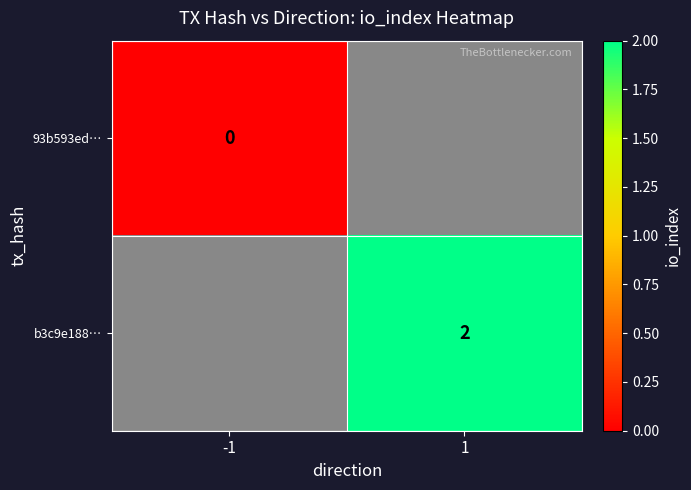

True or false: b3c9e188… has a value of 2 at 1.

True